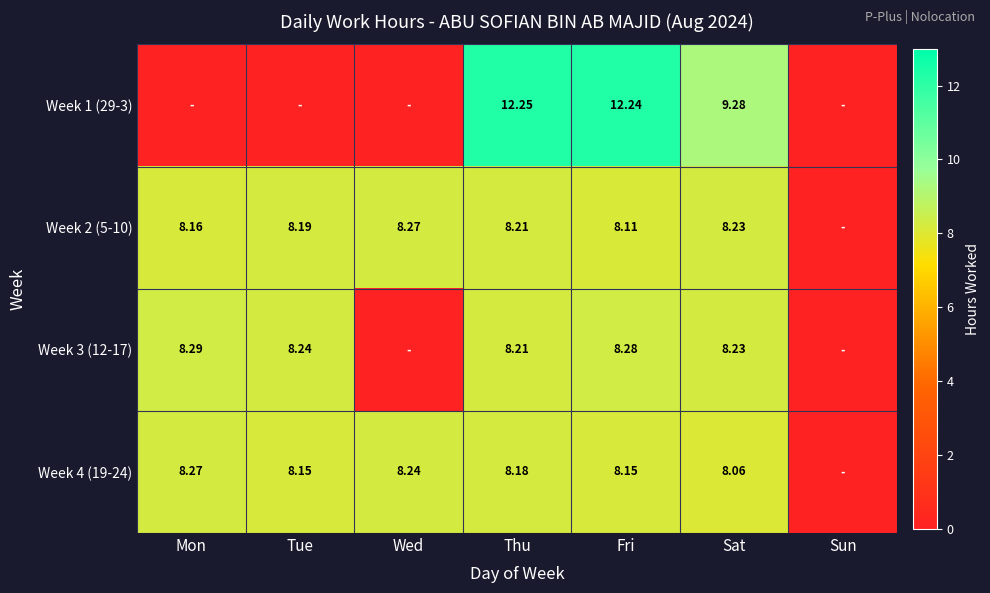

At which category is the sum across all series the highest?

Thu